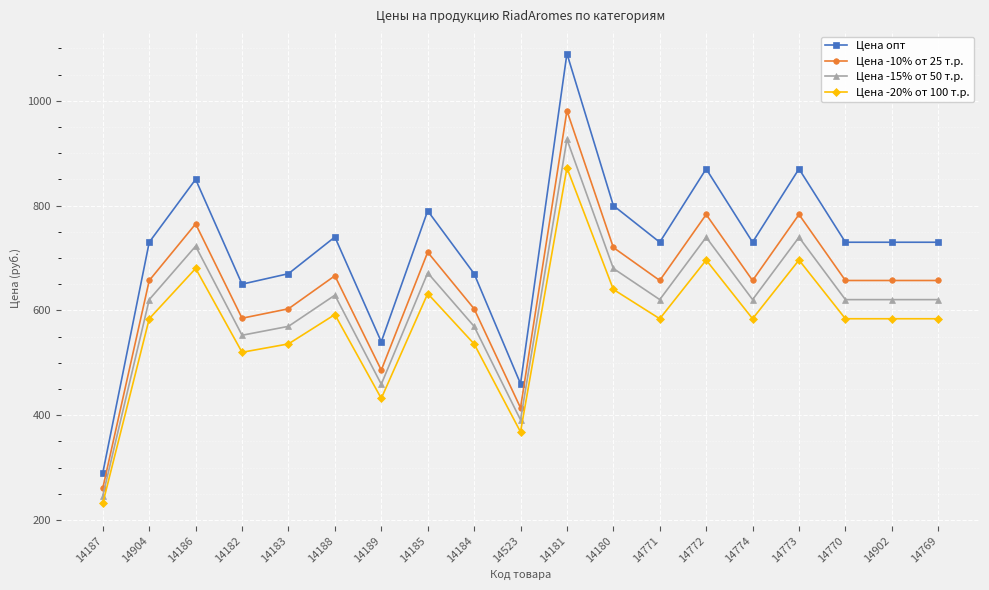

What is the sum of the Цена -20% от 100 т.р. values at 14774 and 14181?

1456.0